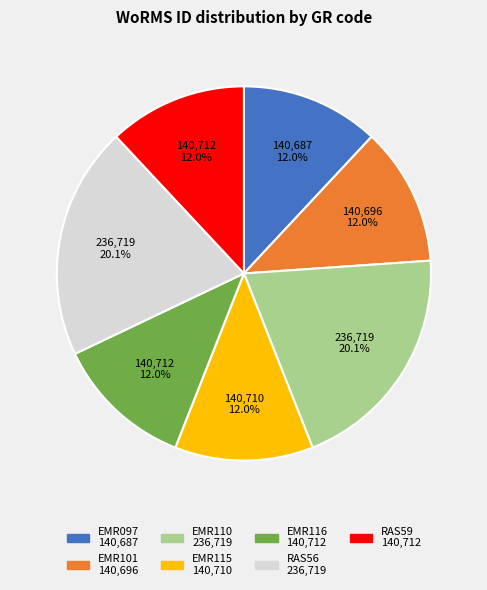

Is there any slice that represents more than half of the pie?

No